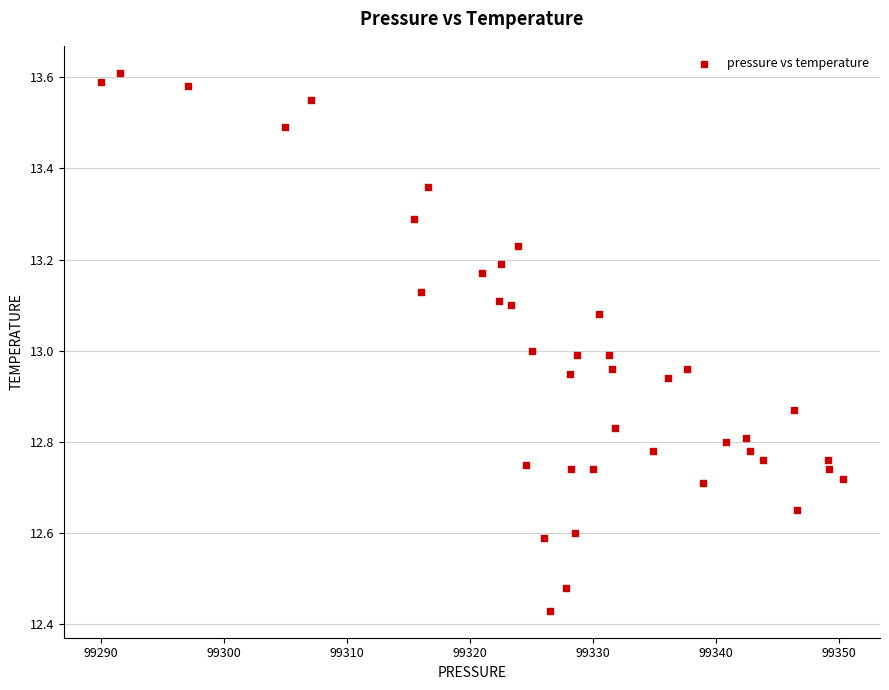

What is the range of Y values (max minus min)?

1.2